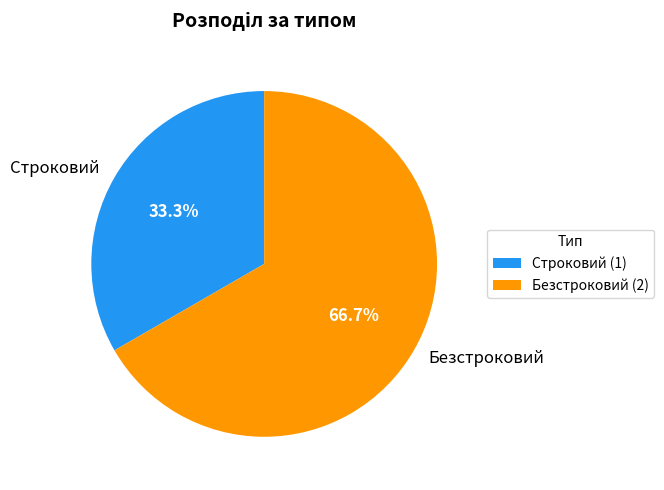

Rank the categories by value from lowest to highest.

Строковий, Безстроковий